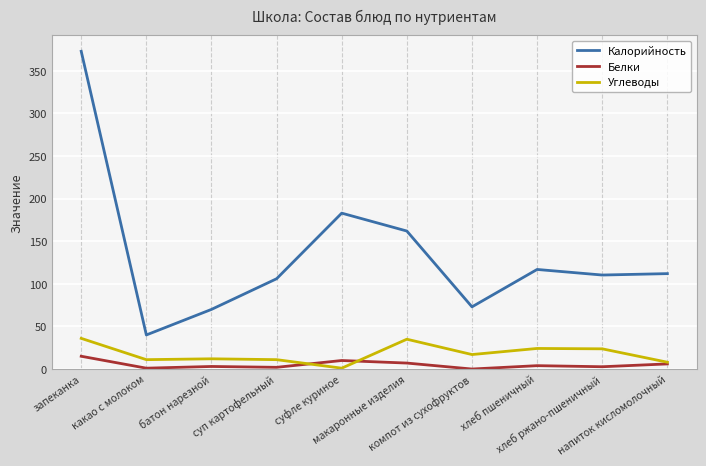

True or false: Калорийность and Углеводы cross at least once.

False